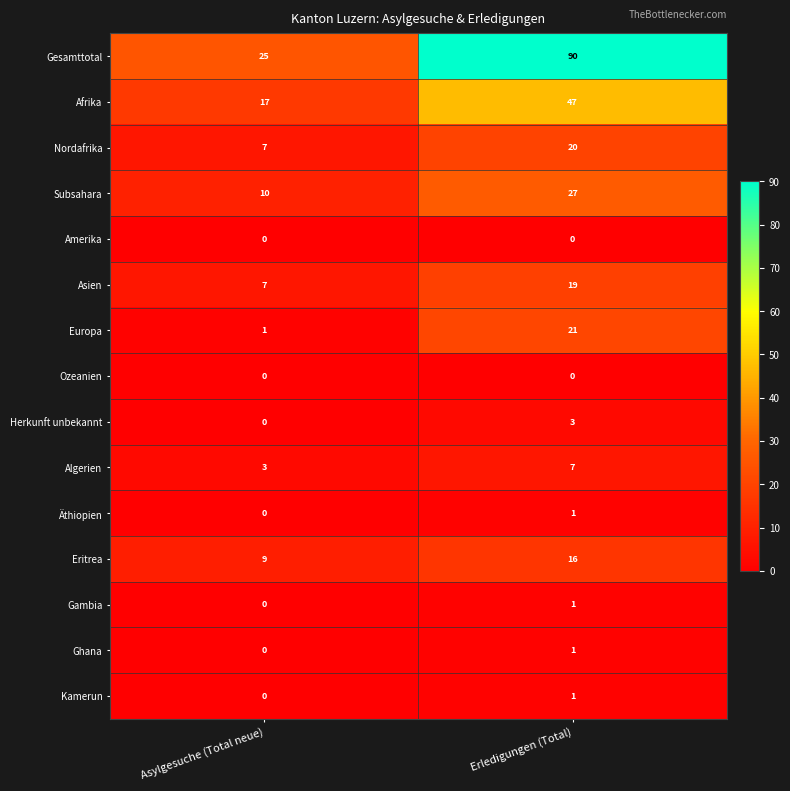

What is the difference between the maximum and minimum values in the Eritrea series?

7